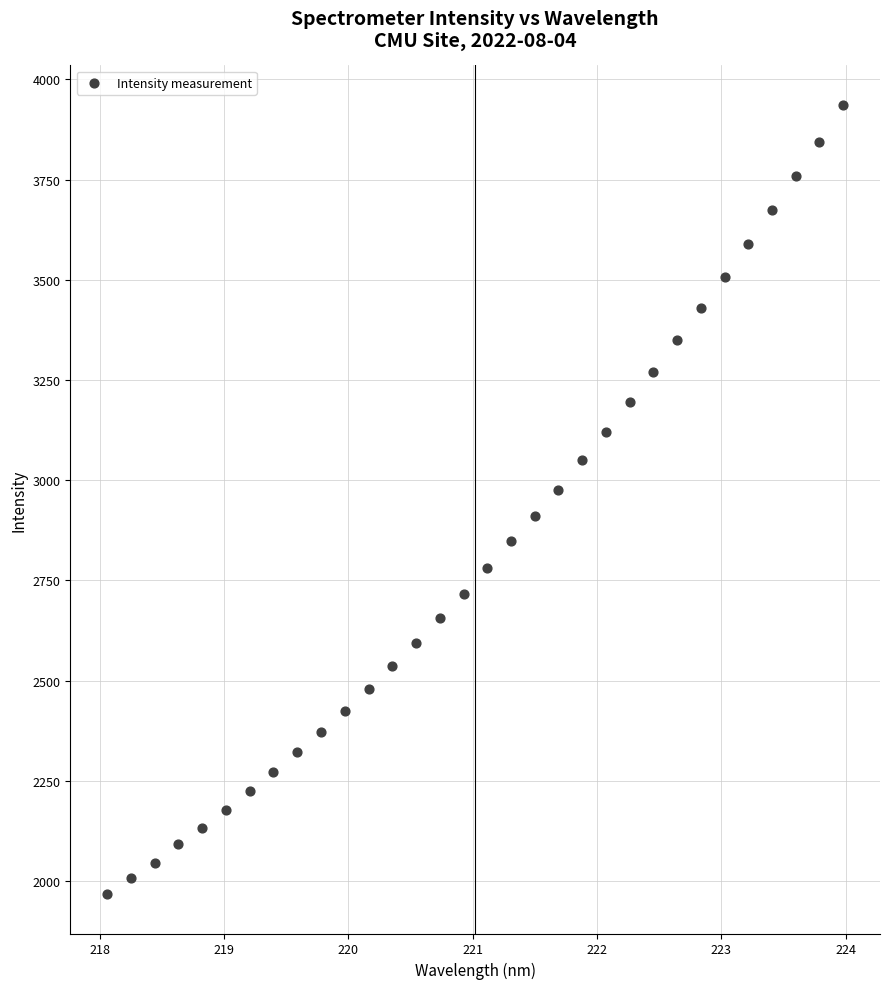

What is the range of Y values (max minus min)?

1968.8